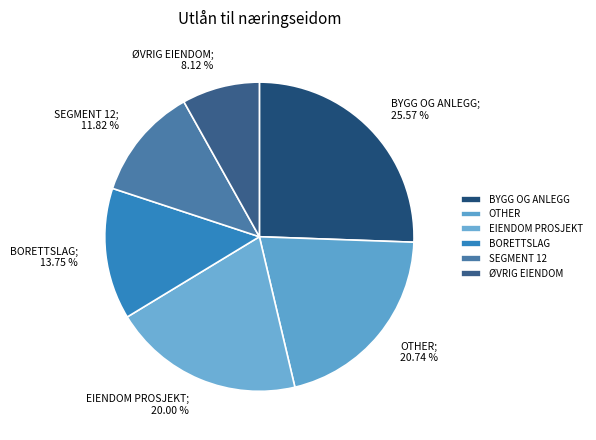

Rank the categories by value from highest to lowest.

BYGG OG ANLEGG, OTHER, EIENDOM PROSJEKT, BORETTSLAG, SEGMENT 12, ØVRIG EIENDOM